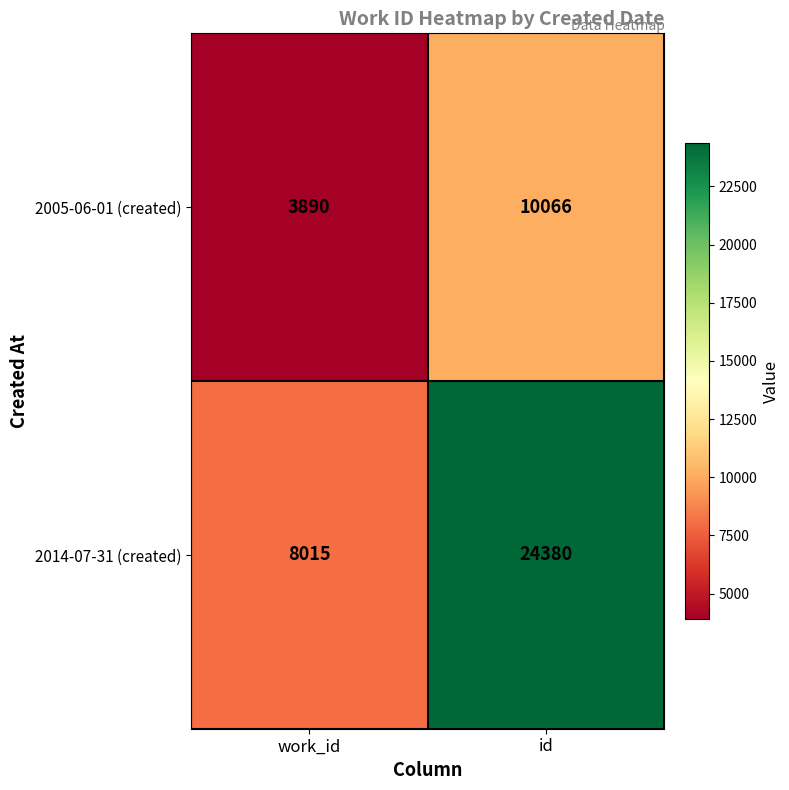

Read the 2005-06-01 (created) value at work_id.

3890